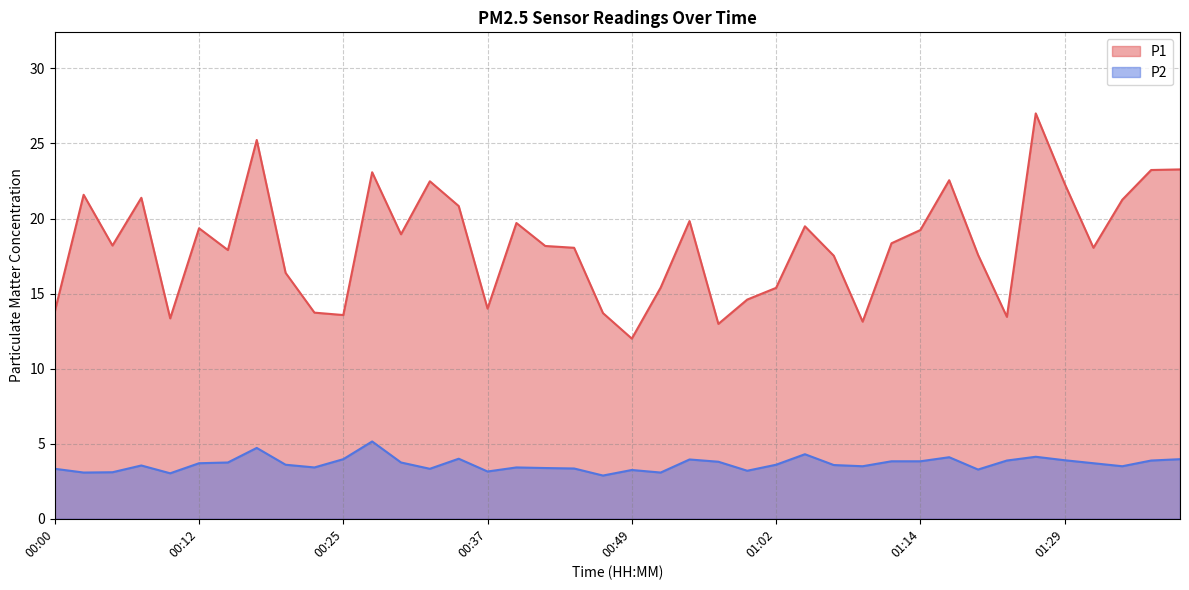

At 01:02, list the series in order from smallest to largest.

P2, P1